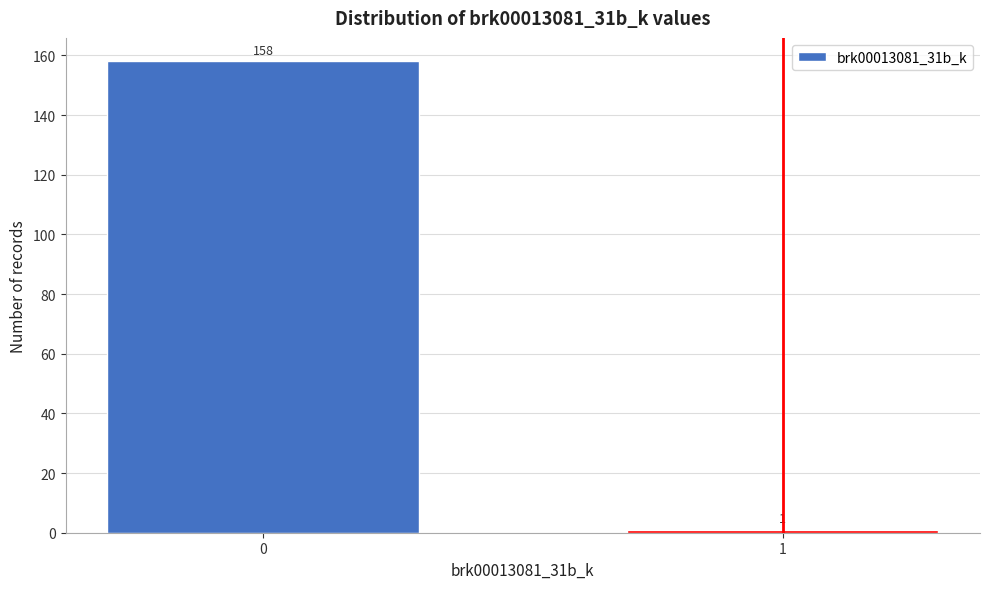

Reading right to left, list all the values displayed in this chart.

1=1	0=158